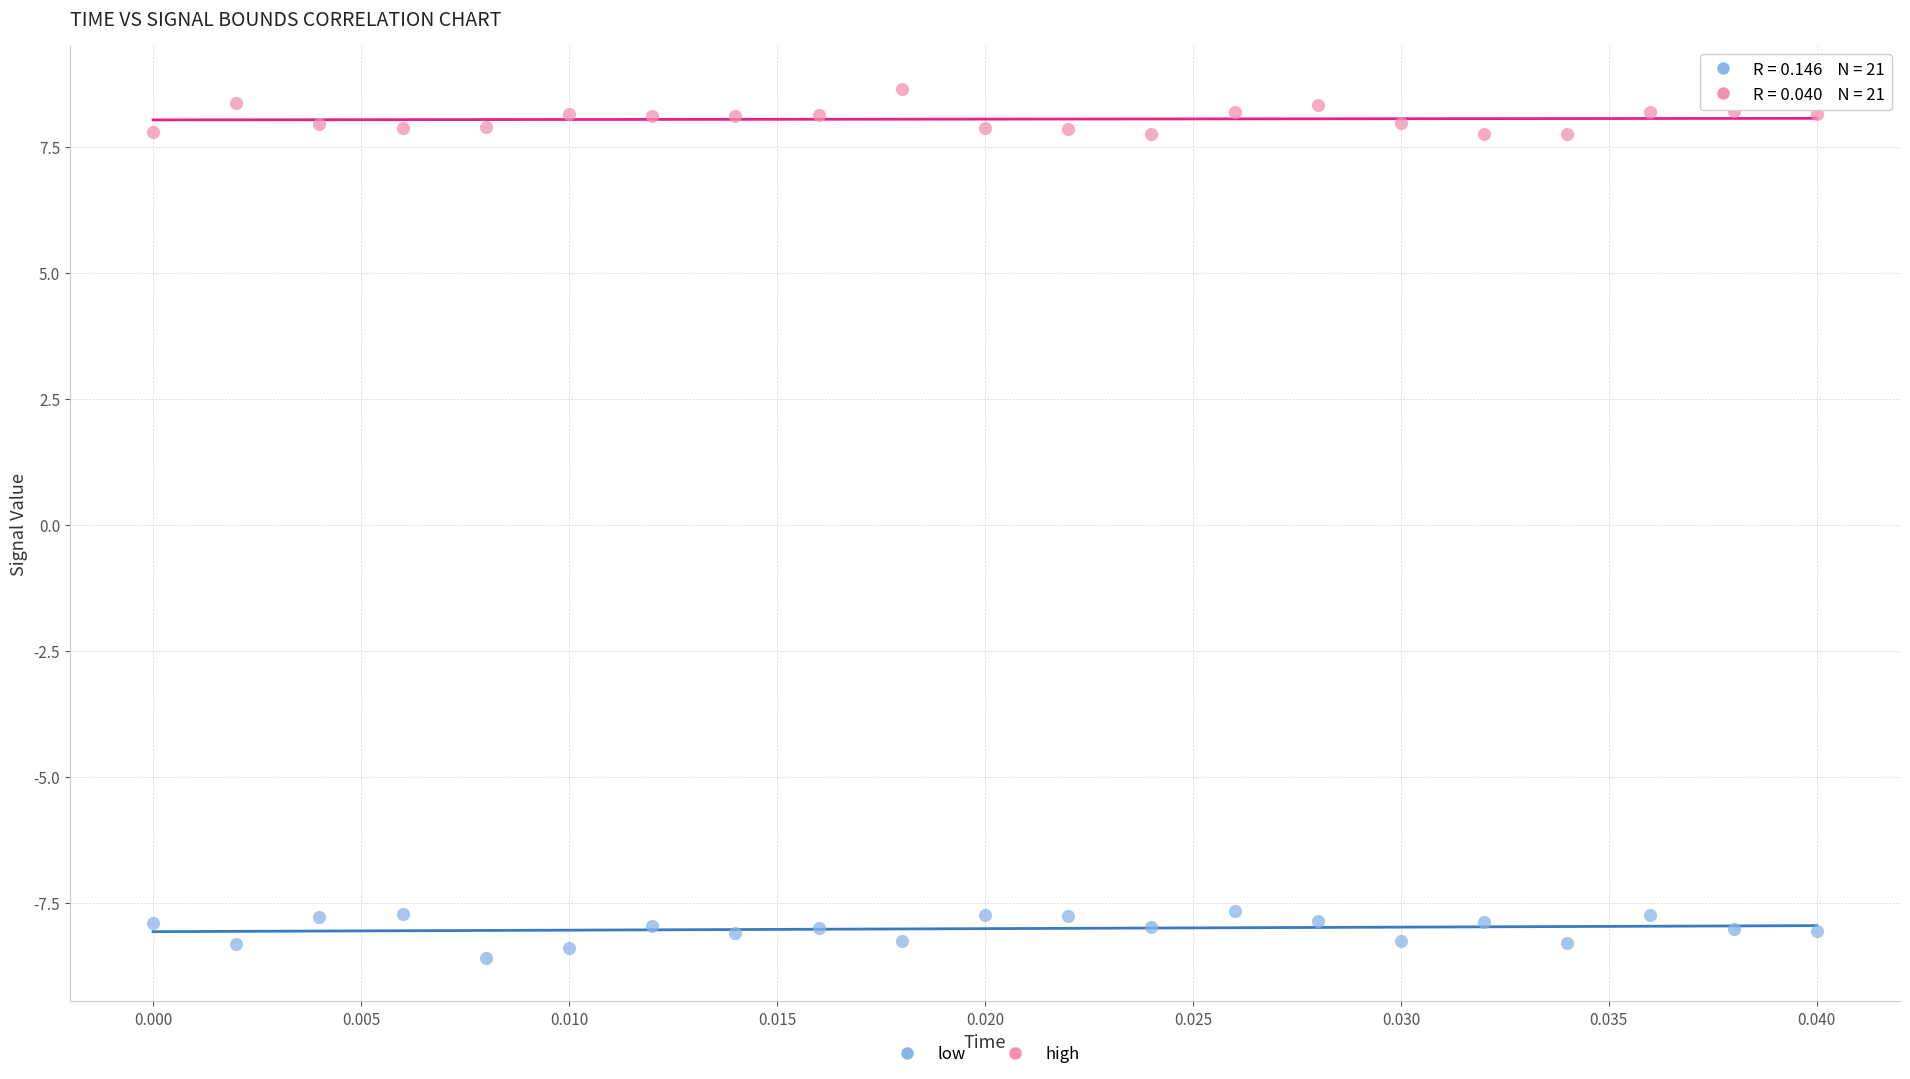

Which series contains the highest Y value?

high